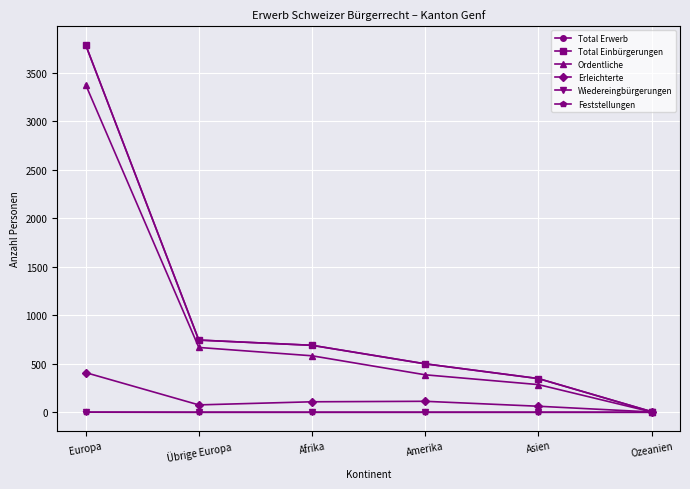

Which series has the widest spread of values?

Total Erwerb